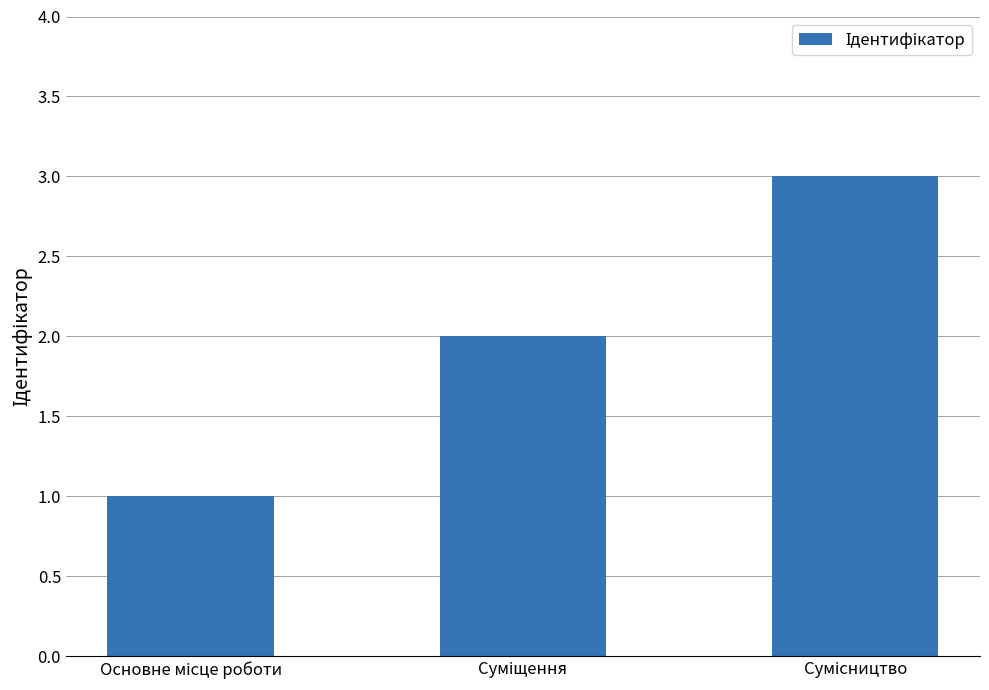

What is the greatest value displayed?

3